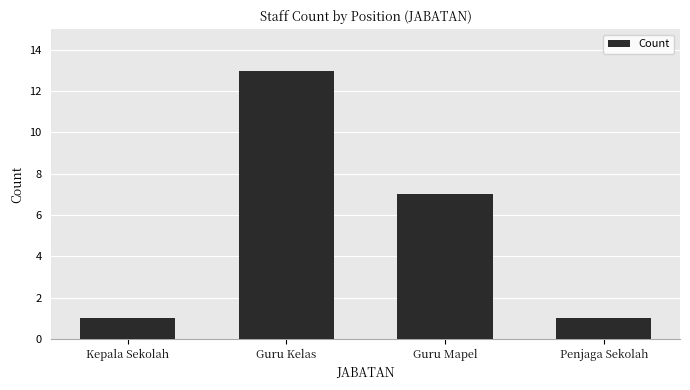

What is the sum of the values at Kepala Sekolah and Guru Kelas?

14